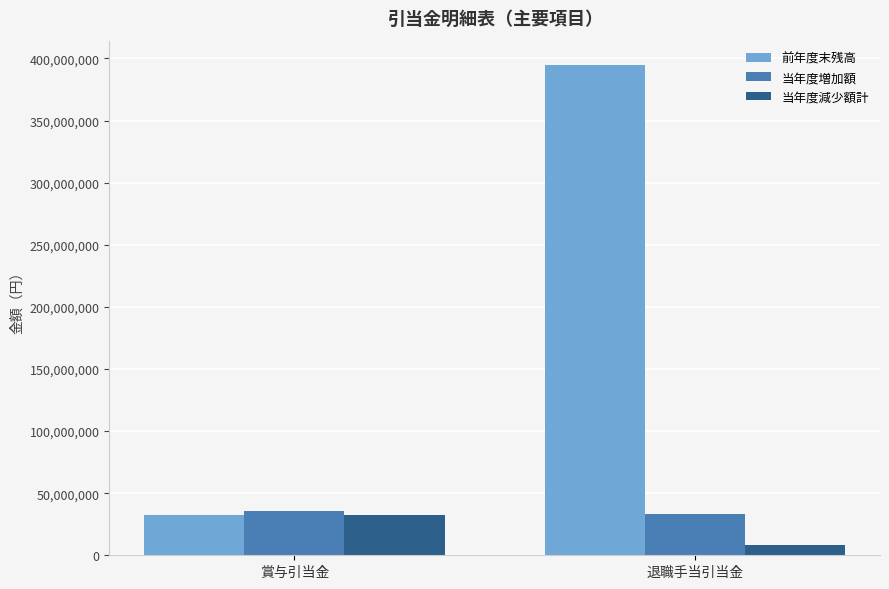

What is the value of the 当年度減少額計 bar at the 2nd from the left?

8001408